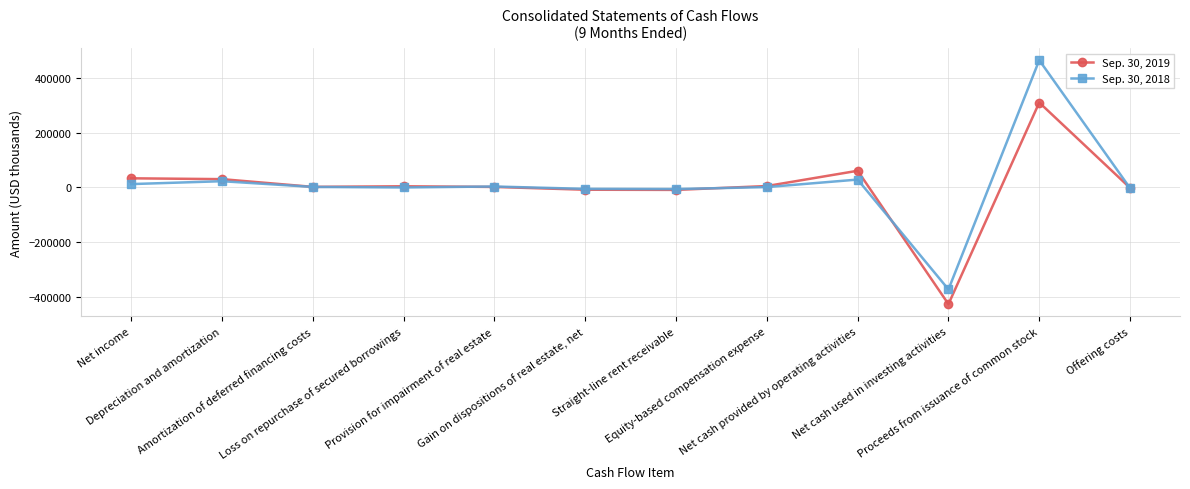

What is the sum of all Sep. 30, 2019 values?

3968